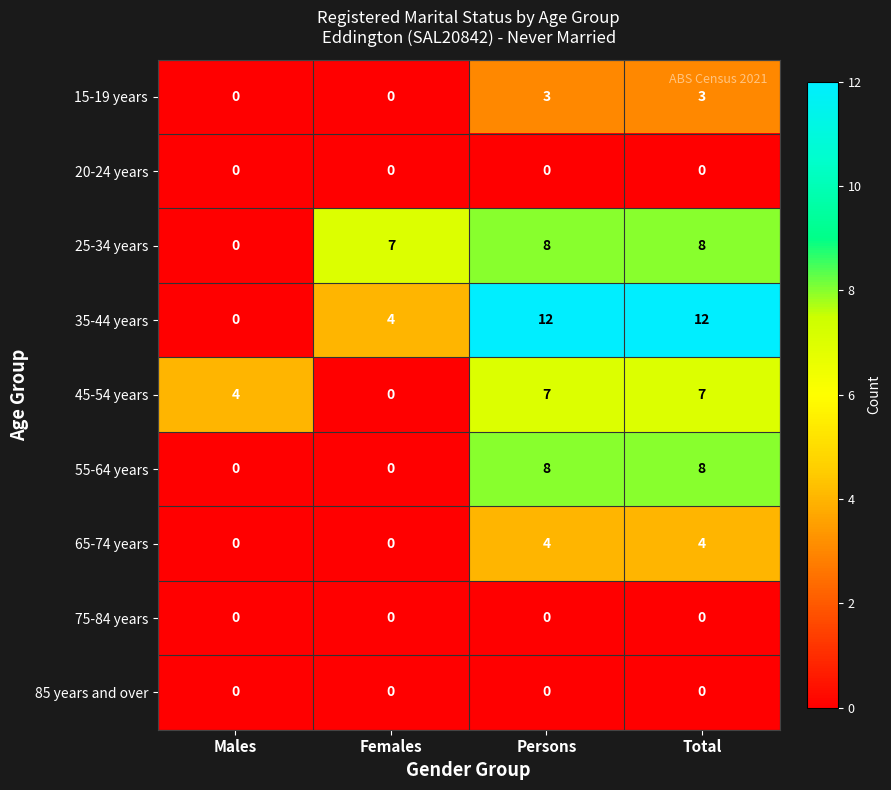

What is the total value across all series at Persons?

42